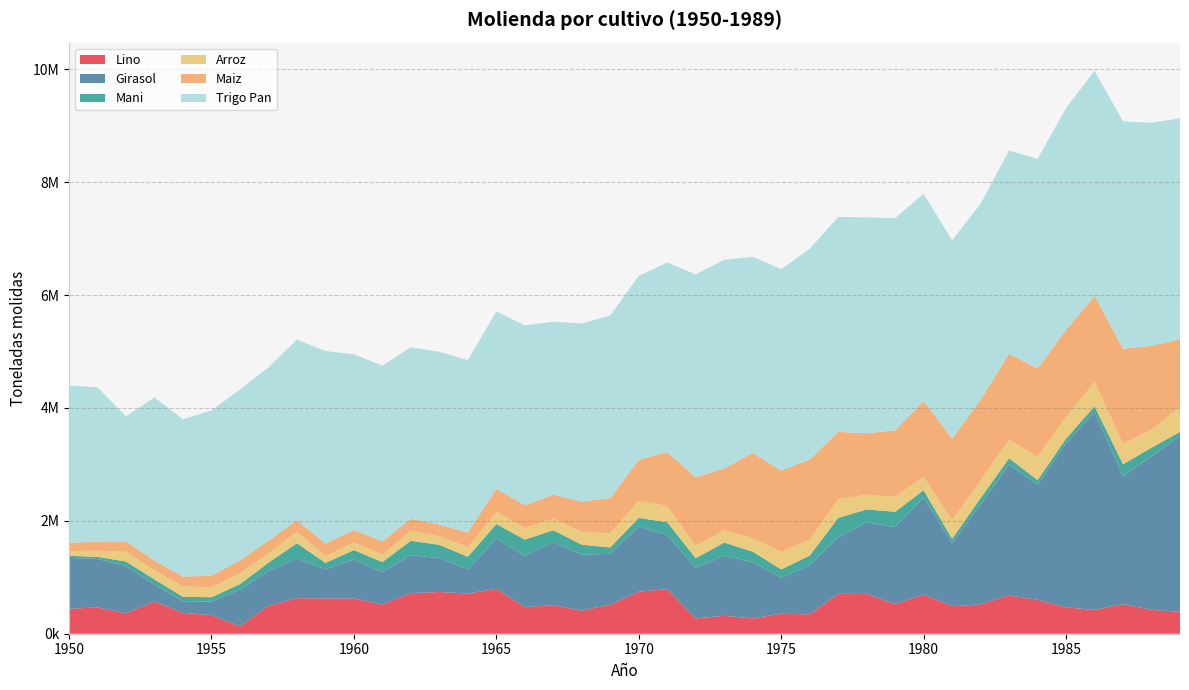

Reading left to right, transcribe all the data shown in this chart.

molienda_lino: 441132	467156	362252	570367	370445	329096	132414	496584	629694	624458	622702	517784	720171	739767	711322	796651	470222	506509	407615	517596	745022	791097	272067	318011	272214	355054	342632	707075	704699	526602	695792	488226	522385	680713	599395	468748	420810	525068	422801	389111
molienda_girasol: 902363	858608	835873	301059	205304	238803	648150	614343	702011	517082	691159	572722	672336	599702	431600	887557	908756	1119320	993387	899054	1156500	954889	894813	1064390	996596	633655	872196	1003195	1271285	1362375	1720398	1115133	1768045	2317994	2039218	2907646	3509549	2265650	2720772	3115127
molienda_mani: 37036	36477	81589	90828	77815	78984	98111	147710	272121	113495	167793	179531	254368	235159	220342	259114	288443	208483	176666	111911	151475	229091	170926	232862	185646	149674	170196	340869	226409	272068	125526	76955	112666	111282	83503	80336	100380	211926	152530	72137
molienda_arroz: 81798	109642	173112	159960	186084	174844	190158	163272	203068	124585	133968	132355	177489	154904	168229	217301	208857	203500	224962	250632	300376	288795	220988	219504	238569	310903	285161	331791	260413	267055	241290	326931	314516	328802	413620	383511	431331	363647	325857	440442
molienda_maiz: 148374	161254	184018	171663	173031	206605	231683	225870	205868	218902	223307	235516	212619	205802	262511	405381	401748	425867	538505	624727	728080	954490	1210319	1095187	1508578	1442243	1415620	1193278	1090052	1176522	1340714	1448119	1428524	1523838	1561539	1545193	1523485	1683265	1479473	1199689
molienda_trigo_pan: 2789548	2731664	2214982	2894511	2787973	2928034	3025723	3071336	3197100	3410874	3112294	3112294	3039327	3061877	3054525	3144903	3185877	3066229	3156956	3236623	3259119	3360315	3596977	3695936	3478753	3566105	3735833	3808657	3824988	3757849	3674163	3515110	3473077	3600158	3716138	3928167	3989765	4029822	3951773	3918517